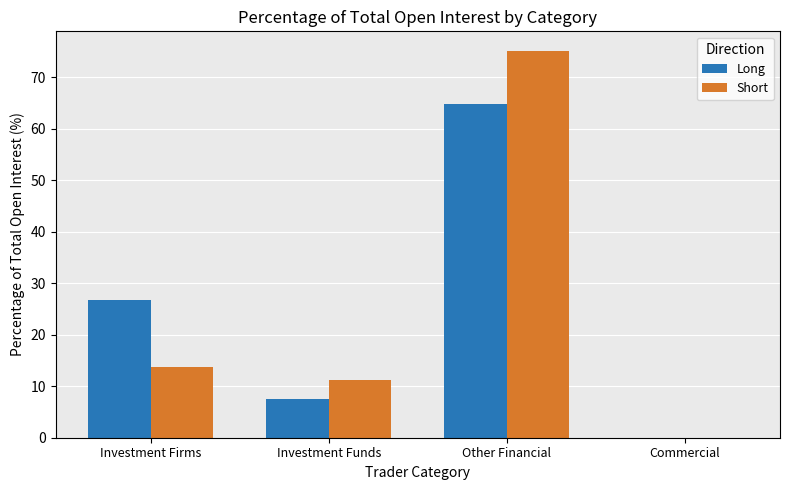

How many data points in Short are above 13?

2